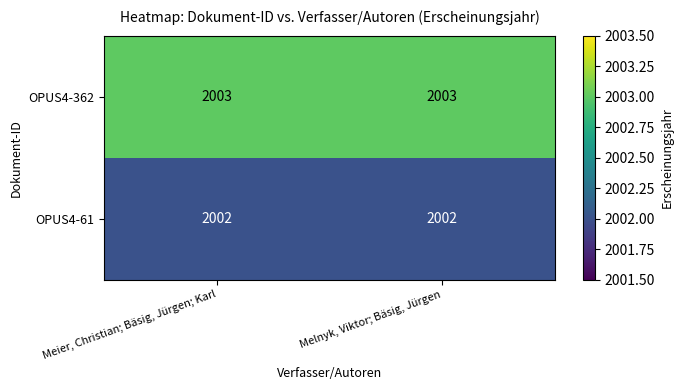

Is the value of OPUS4-362 at Melnyk, Viktor; Bäsig, Jürgen greater than the value of OPUS4-61 at Melnyk, Viktor; Bäsig, Jürgen?

Yes